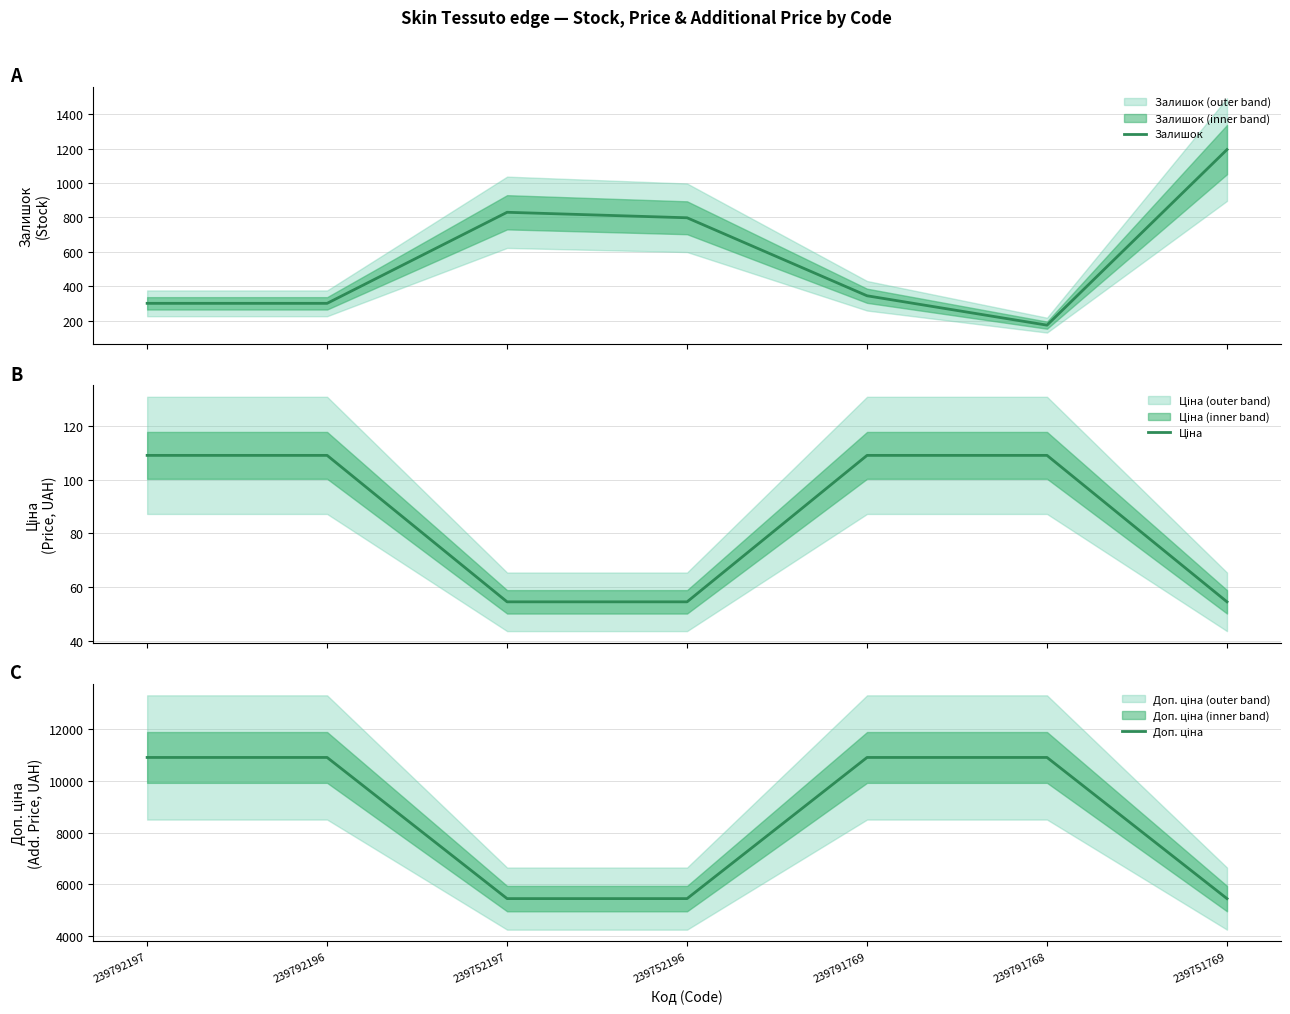

The value of Доп. ціна at 239791768 is 14934.0. True or false?

False